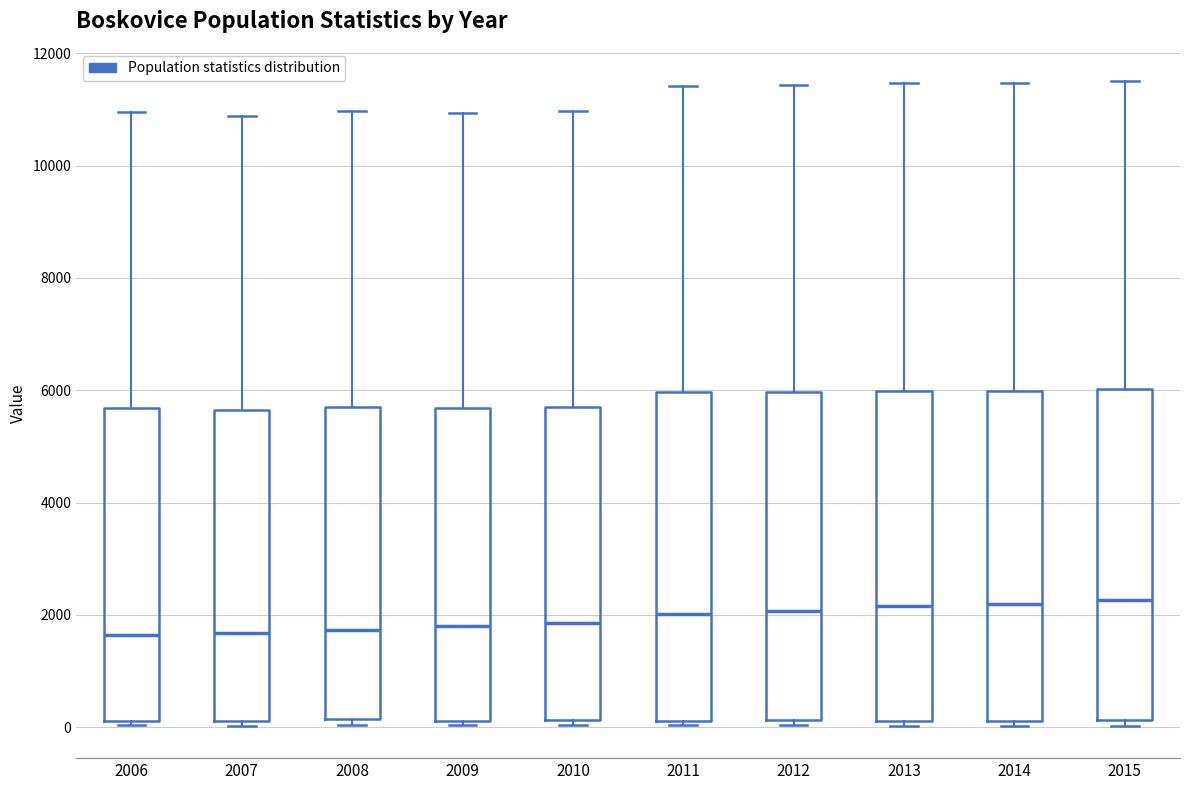

Where is the upper edge of the box at x = 2010 on the y-axis? The values are not printed on the chart, so give them approximately, as read against the axis.

5800